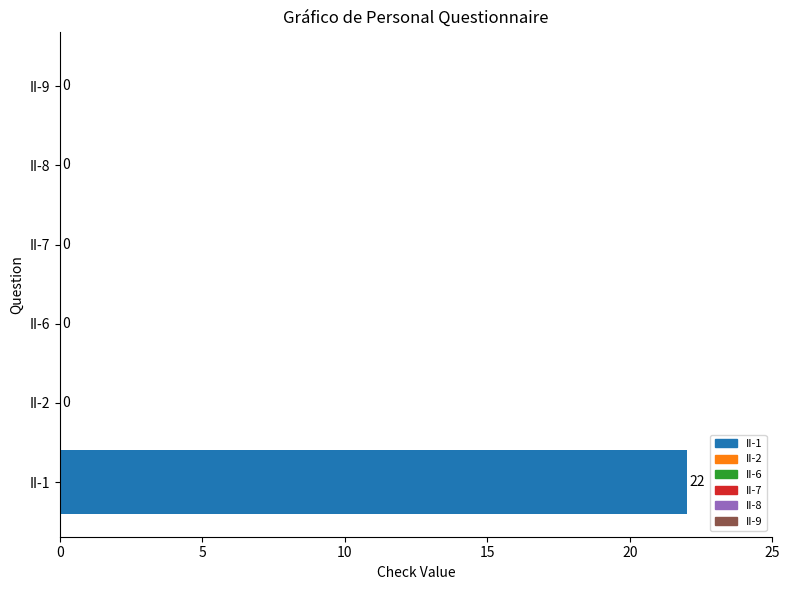

What is the change in value from II-1 to II-7?

-22